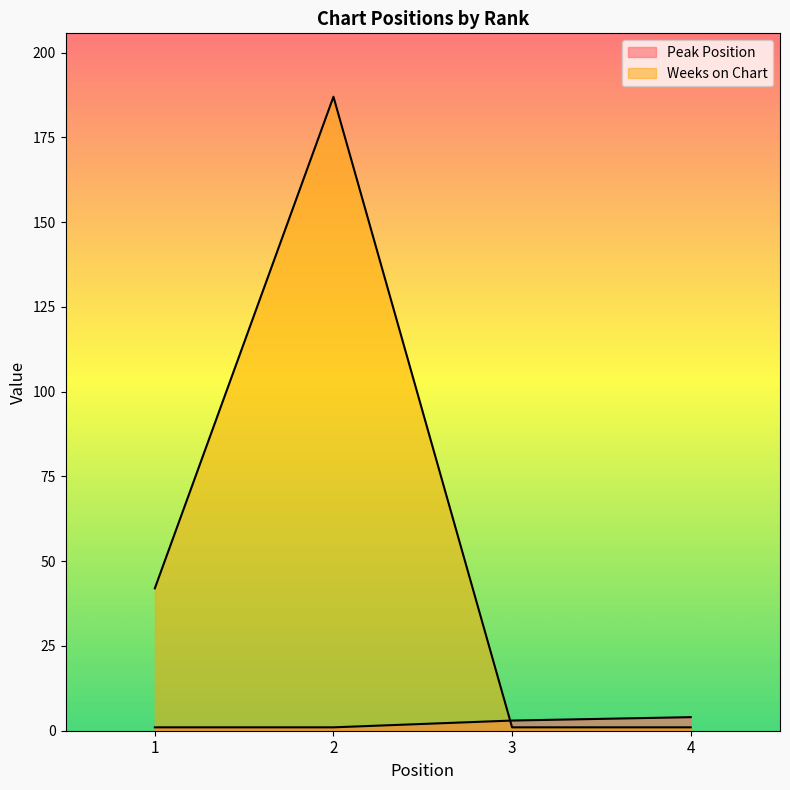

What is the value of the Weeks on Chart point at the 3rd from the left?

1